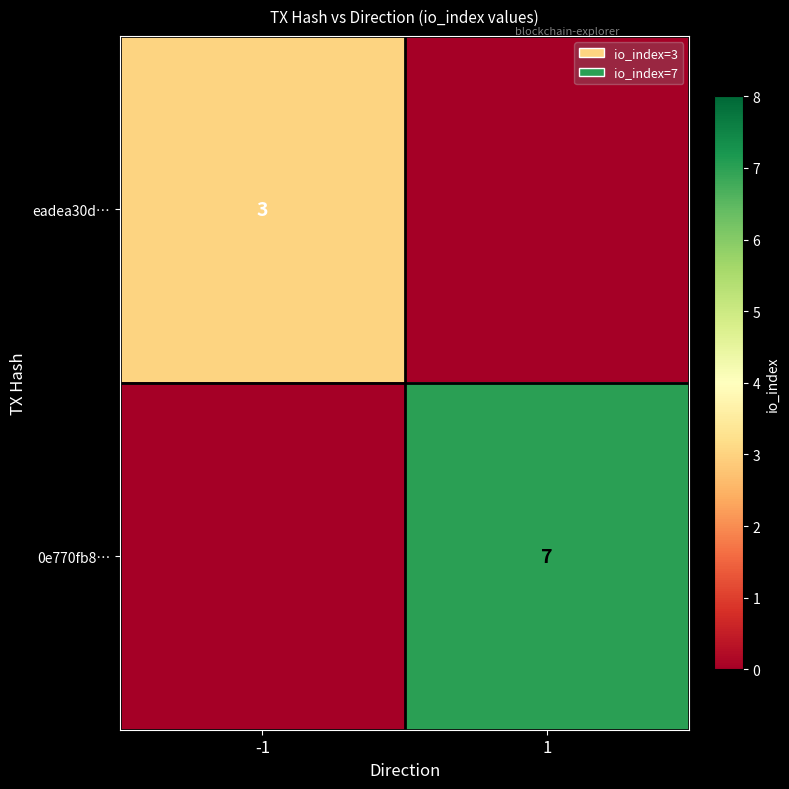

Count the number of data series in this chart.

2